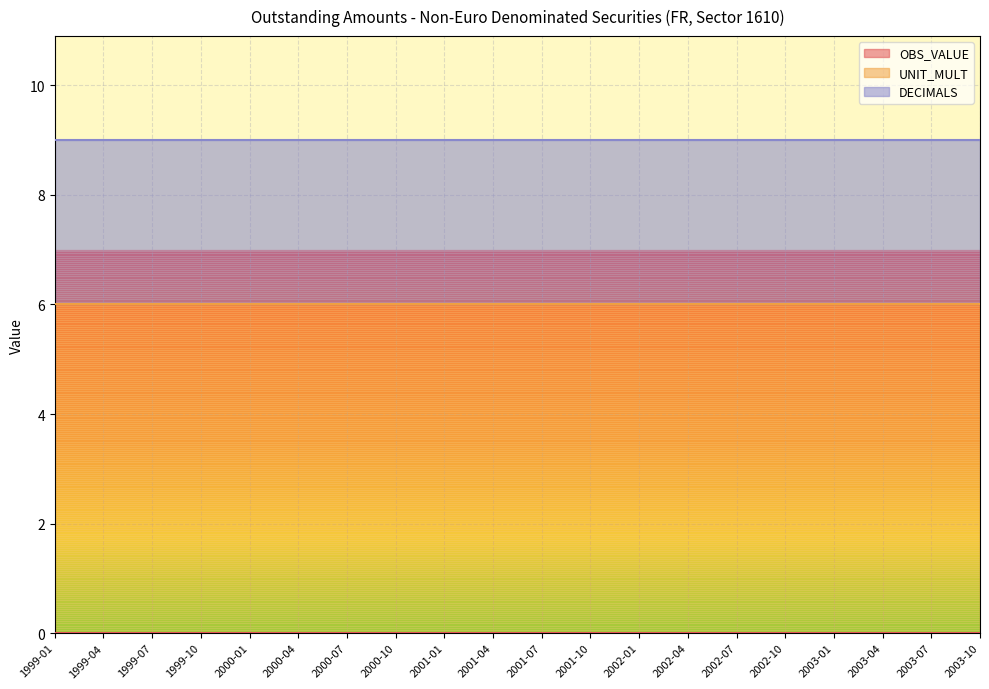

What is the label of the 9th point from the left?

2001-01